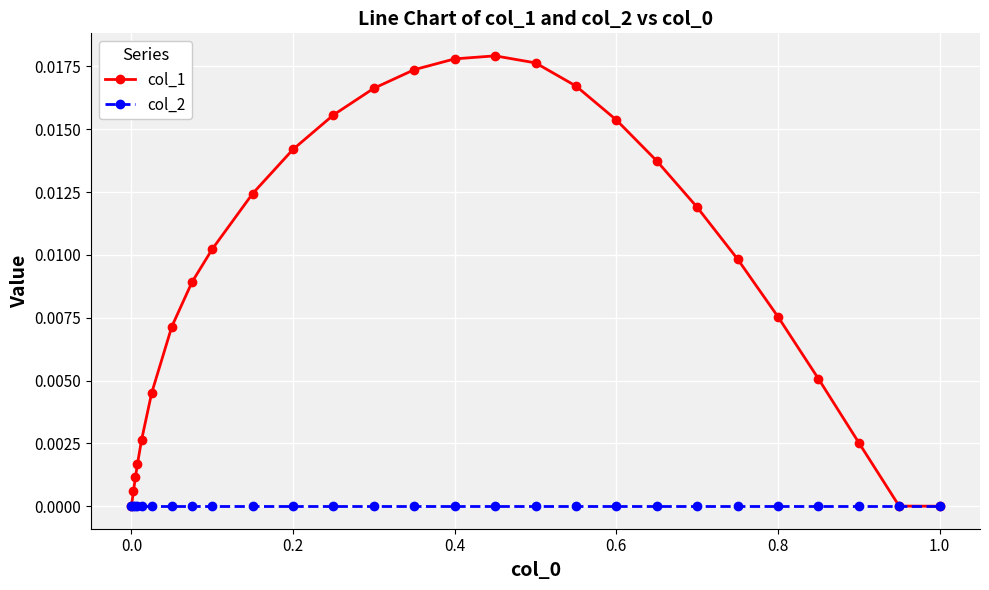

Rank the series by their average value, from lowest to highest.

col_2, col_1